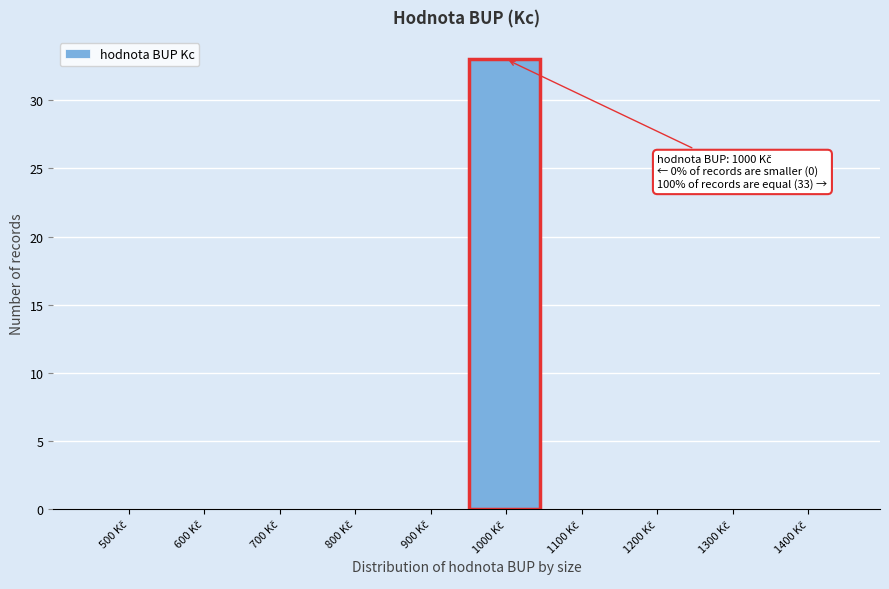

What is the greatest value displayed?

33